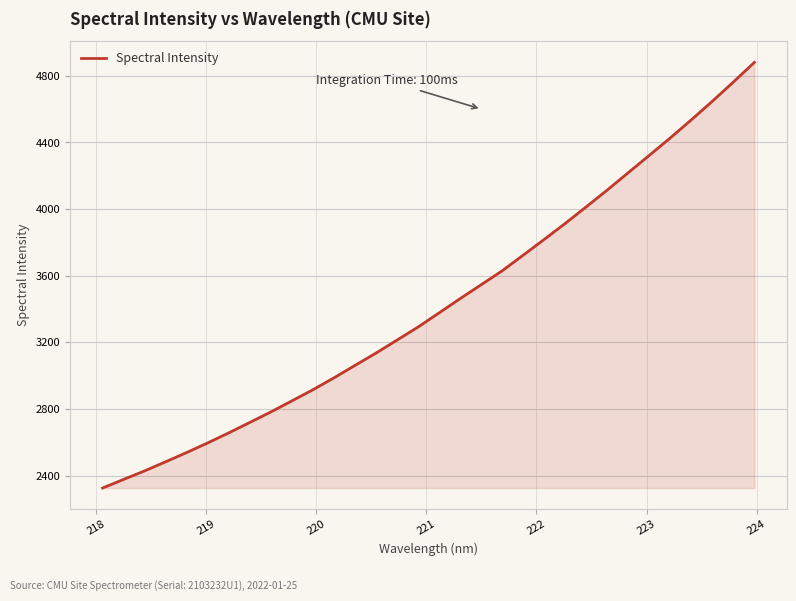

What is the average value?

3430.0